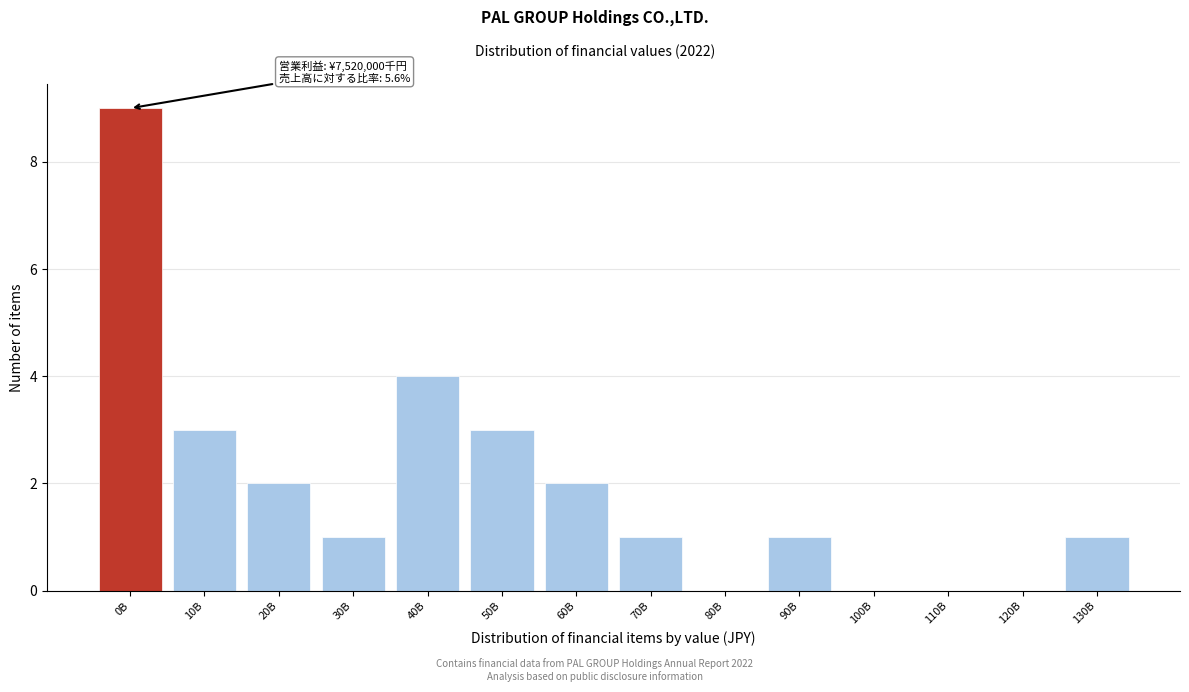

Reading right to left, transcribe all the data shown in this chart.

130B=1	120B=0	110B=0	100B=0	90B=1	80B=0	70B=1	60B=2	50B=3	40B=4	30B=1	20B=2	10B=3	0B=9